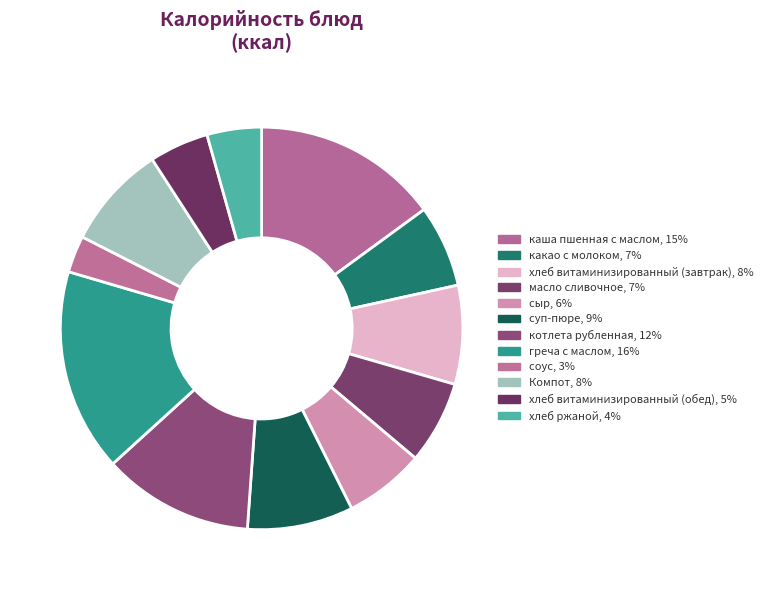

How many segments does this pie chart have?

12